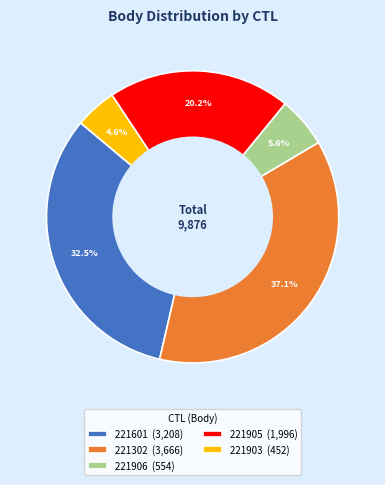

Which category has the smallest portion of the pie?

221903 (452)